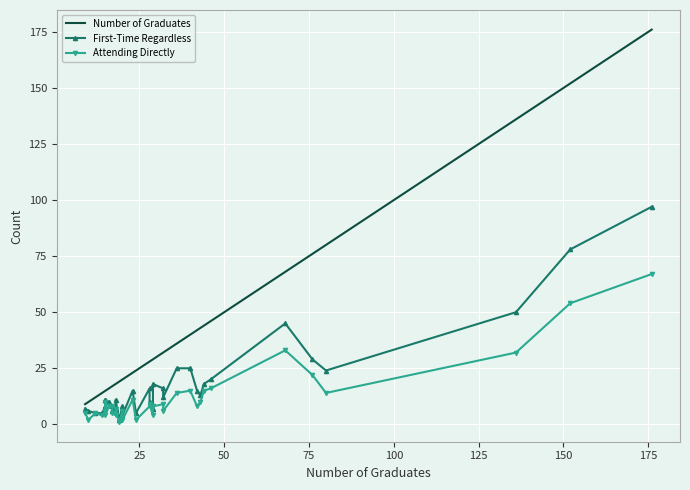

What is the maximum value for Number of Graduates?

176